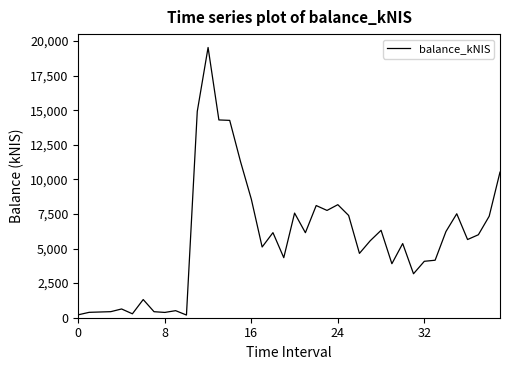

What is the maximum value shown in the chart?

19534.8